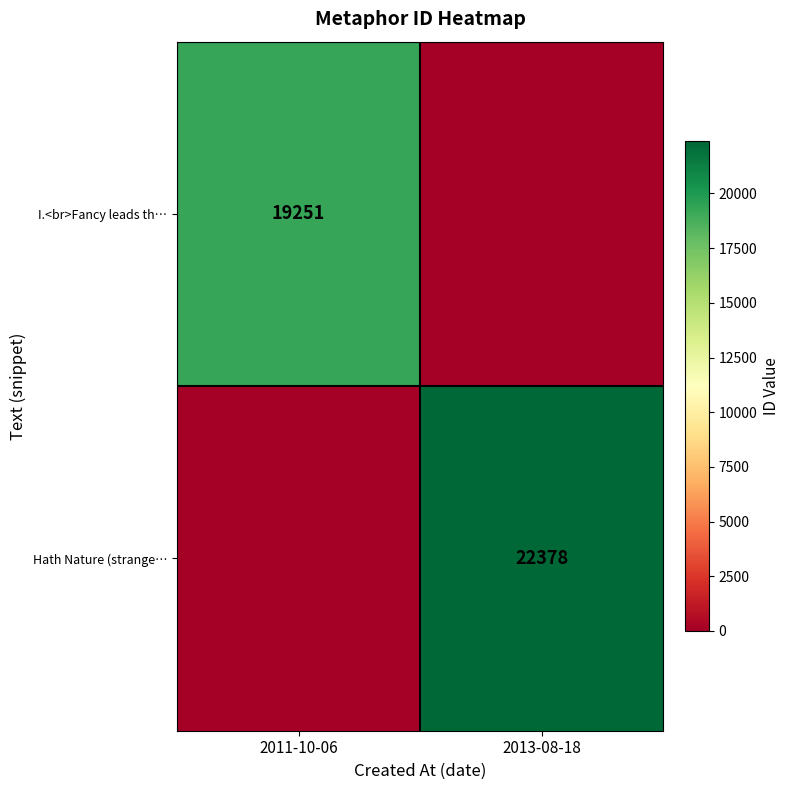

The I.<br>Fancy leads th… series shows 27961 at 2011-10-06. True or false?

False